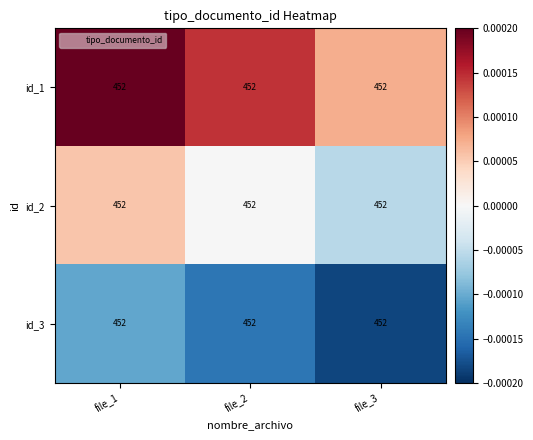

At which label does id_2 reach its minimum?

file_3